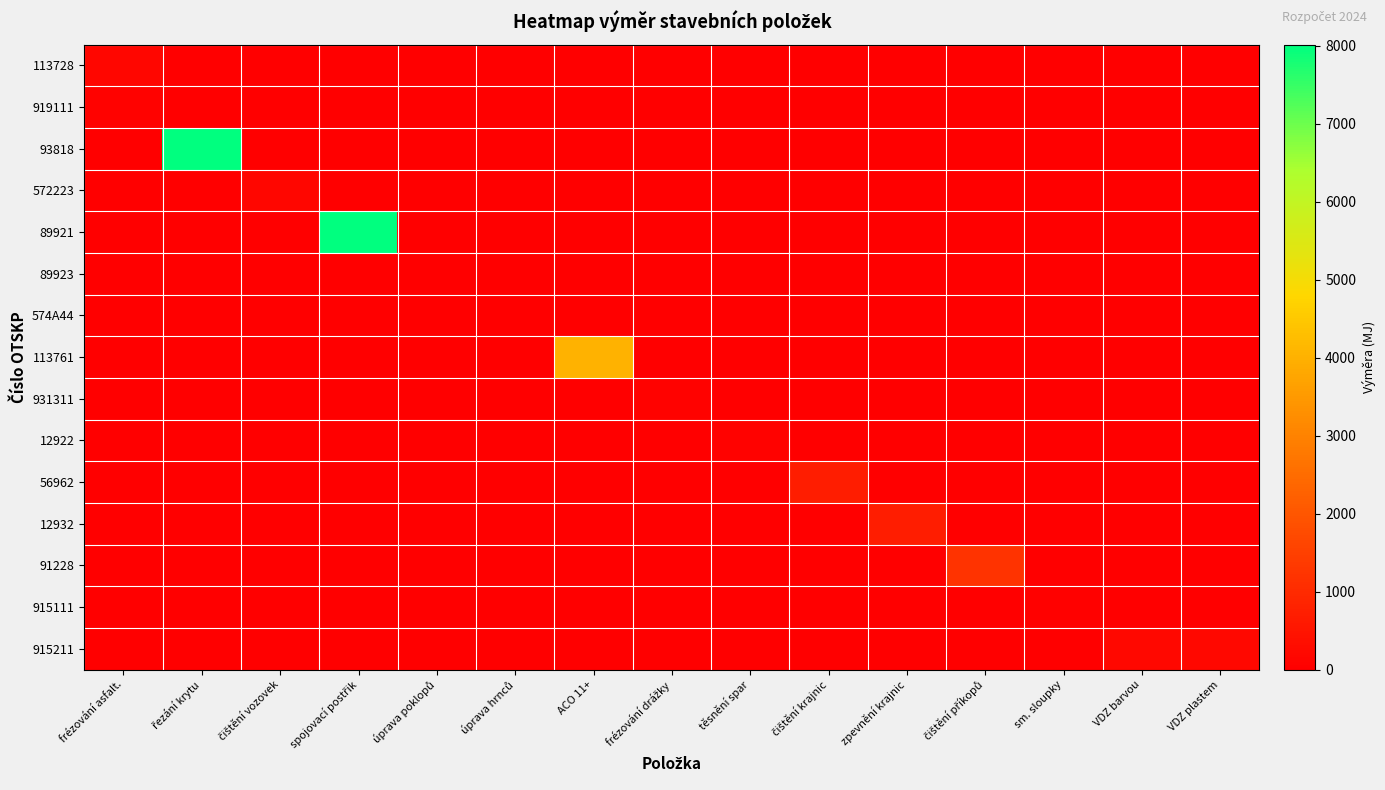

Reading left to right, what are all the values shown in this chart?

113728: frézování asfalt.=167.6	řezání krytu=0.0	čištění vozovek=0.0	spojovací postřik=0.0	úprava poklopů=0.0	úprava hrnců=0.0	ACO 11+=0.0	frézování drážky=0.0	těsnění spar=0.0	čištění krajnic=0.0	zpevnění krajnic=0.0	čištění příkopů=0.0	sm. sloupky=0.0	VDZ barvou=0.0	VDZ plastem=0.0
919111: frézování asfalt.=68.8	řezání krytu=0.0	čištění vozovek=0.0	spojovací postřik=0.0	úprava poklopů=0.0	úprava hrnců=0.0	ACO 11+=0.0	frézování drážky=0.0	těsnění spar=0.0	čištění krajnic=0.0	zpevnění krajnic=0.0	čištění příkopů=0.0	sm. sloupky=0.0	VDZ barvou=0.0	VDZ plastem=0.0
93818: frézování asfalt.=0.0	řezání krytu=8013.6	čištění vozovek=0.0	spojovací postřik=0.0	úprava poklopů=0.0	úprava hrnců=0.0	ACO 11+=0.0	frézování drážky=0.0	těsnění spar=0.0	čištění krajnic=0.0	zpevnění krajnic=0.0	čištění příkopů=0.0	sm. sloupky=0.0	VDZ barvou=0.0	VDZ plastem=0.0
572223: frézování asfalt.=0.0	řezání krytu=0.0	čištění vozovek=160.3	spojovací postřik=0.0	úprava poklopů=0.0	úprava hrnců=0.0	ACO 11+=0.0	frézování drážky=0.0	těsnění spar=0.0	čištění krajnic=0.0	zpevnění krajnic=0.0	čištění příkopů=0.0	sm. sloupky=0.0	VDZ barvou=0.0	VDZ plastem=0.0
89921: frézování asfalt.=0.0	řezání krytu=0.0	čištění vozovek=0.0	spojovací postřik=8013.6	úprava poklopů=0.0	úprava hrnců=0.0	ACO 11+=0.0	frézování drážky=0.0	těsnění spar=0.0	čištění krajnic=0.0	zpevnění krajnic=0.0	čištění příkopů=0.0	sm. sloupky=0.0	VDZ barvou=0.0	VDZ plastem=0.0
89923: frézování asfalt.=0.0	řezání krytu=0.0	čištění vozovek=0.0	spojovací postřik=0.0	úprava poklopů=4.0	úprava hrnců=0.0	ACO 11+=0.0	frézování drážky=0.0	těsnění spar=0.0	čištění krajnic=0.0	zpevnění krajnic=0.0	čištění příkopů=0.0	sm. sloupky=0.0	VDZ barvou=0.0	VDZ plastem=0.0
574A44: frézování asfalt.=0.0	řezání krytu=0.0	čištění vozovek=0.0	spojovací postřik=0.0	úprava poklopů=0.0	úprava hrnců=10.0	ACO 11+=0.0	frézování drážky=0.0	těsnění spar=0.0	čištění krajnic=0.0	zpevnění krajnic=0.0	čištění příkopů=0.0	sm. sloupky=0.0	VDZ barvou=0.0	VDZ plastem=0.0
113761: frézování asfalt.=0.0	řezání krytu=0.0	čištění vozovek=0.0	spojovací postřik=0.0	úprava poklopů=0.0	úprava hrnců=0.0	ACO 11+=4006.8	frézování drážky=0.0	těsnění spar=0.0	čištění krajnic=0.0	zpevnění krajnic=0.0	čištění příkopů=0.0	sm. sloupky=0.0	VDZ barvou=0.0	VDZ plastem=0.0
931311: frézování asfalt.=0.0	řezání krytu=0.0	čištění vozovek=0.0	spojovací postřik=0.0	úprava poklopů=0.0	úprava hrnců=0.0	ACO 11+=0.0	frézování drážky=68.8	těsnění spar=0.0	čištění krajnic=0.0	zpevnění krajnic=0.0	čištění příkopů=0.0	sm. sloupky=0.0	VDZ barvou=0.0	VDZ plastem=0.0
12922: frézování asfalt.=0.0	řezání krytu=0.0	čištění vozovek=0.0	spojovací postřik=0.0	úprava poklopů=0.0	úprava hrnců=0.0	ACO 11+=0.0	frézování drážky=0.0	těsnění spar=68.8	čištění krajnic=0.0	zpevnění krajnic=0.0	čištění příkopů=0.0	sm. sloupky=0.0	VDZ barvou=0.0	VDZ plastem=0.0
56962: frézování asfalt.=0.0	řezání krytu=0.0	čištění vozovek=0.0	spojovací postřik=0.0	úprava poklopů=0.0	úprava hrnců=0.0	ACO 11+=0.0	frézování drážky=0.0	těsnění spar=0.0	čištění krajnic=713.0	zpevnění krajnic=0.0	čištění příkopů=0.0	sm. sloupky=0.0	VDZ barvou=0.0	VDZ plastem=0.0
12932: frézování asfalt.=0.0	řezání krytu=0.0	čištění vozovek=0.0	spojovací postřik=0.0	úprava poklopů=0.0	úprava hrnců=0.0	ACO 11+=0.0	frézování drážky=0.0	těsnění spar=0.0	čištění krajnic=0.0	zpevnění krajnic=713.0	čištění příkopů=0.0	sm. sloupky=0.0	VDZ barvou=0.0	VDZ plastem=0.0
91228: frézování asfalt.=0.0	řezání krytu=0.0	čištění vozovek=0.0	spojovací postřik=0.0	úprava poklopů=0.0	úprava hrnců=0.0	ACO 11+=0.0	frézování drážky=0.0	těsnění spar=0.0	čištění krajnic=0.0	zpevnění krajnic=0.0	čištění příkopů=1194.0	sm. sloupky=0.0	VDZ barvou=0.0	VDZ plastem=0.0
915111: frézování asfalt.=0.0	řezání krytu=0.0	čištění vozovek=0.0	spojovací postřik=0.0	úprava poklopů=0.0	úprava hrnců=0.0	ACO 11+=0.0	frézování drážky=0.0	těsnění spar=0.0	čištění krajnic=0.0	zpevnění krajnic=0.0	čištění příkopů=0.0	sm. sloupky=36.0	VDZ barvou=0.0	VDZ plastem=0.0
915211: frézování asfalt.=0.0	řezání krytu=0.0	čištění vozovek=0.0	spojovací postřik=0.0	úprava poklopů=0.0	úprava hrnců=0.0	ACO 11+=0.0	frézování drážky=0.0	těsnění spar=0.0	čištění krajnic=0.0	zpevnění krajnic=0.0	čištění příkopů=0.0	sm. sloupky=0.0	VDZ barvou=200.5	VDZ plastem=200.5